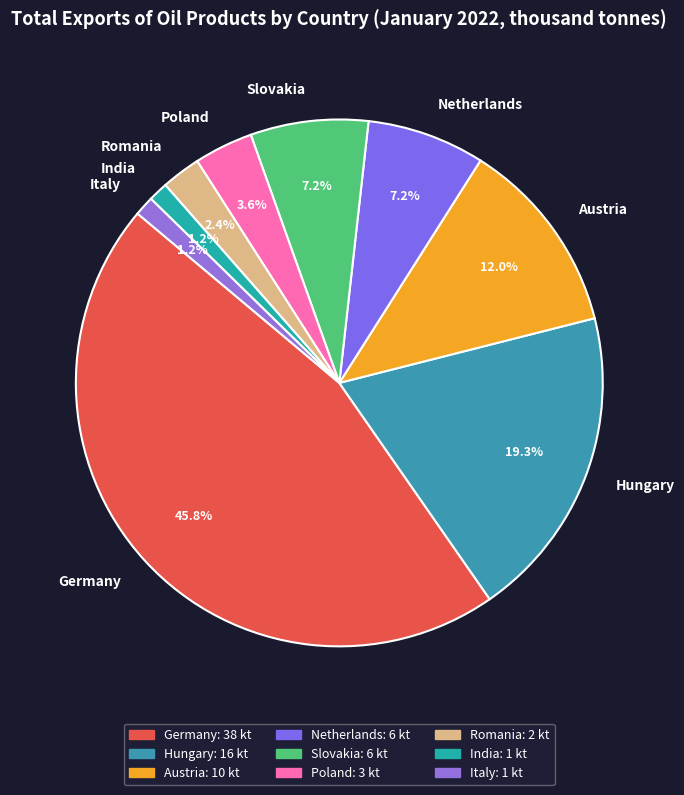

True or false: India accounts for 8% of the total.

False